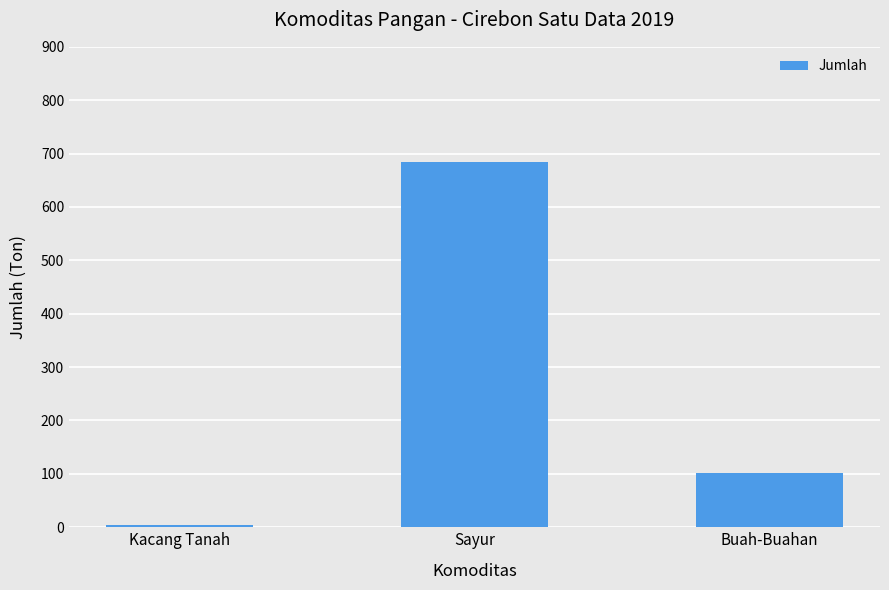

Reading left to right, what are all the values shown in this chart?

4.0	683.8	102.0